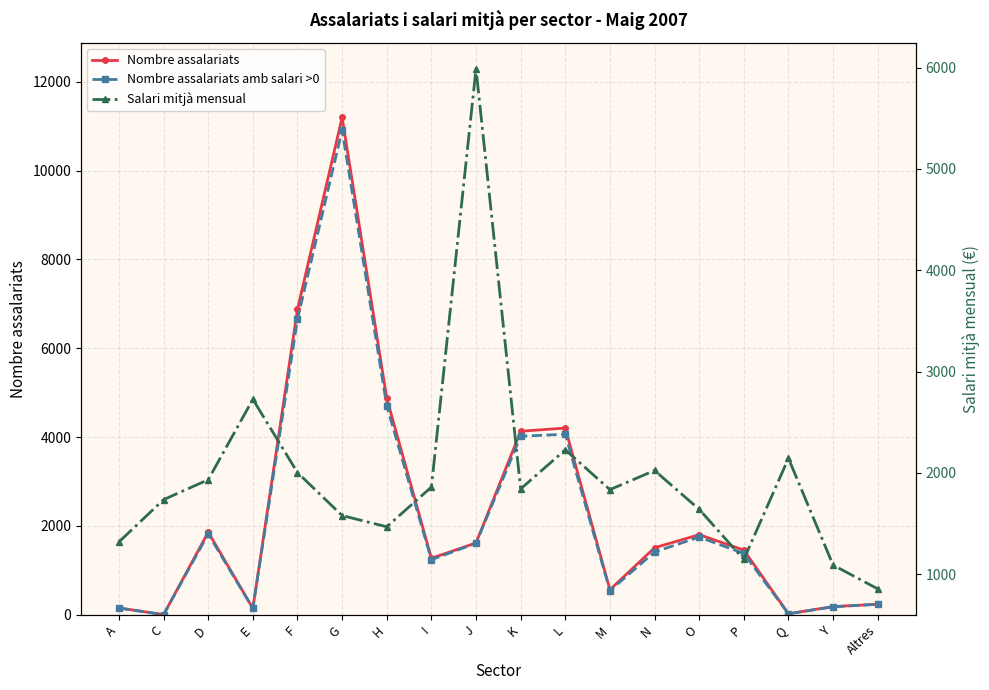

What is the difference between the maximum and minimum values in the Nombre assalariats amb salari >0 series?

10904